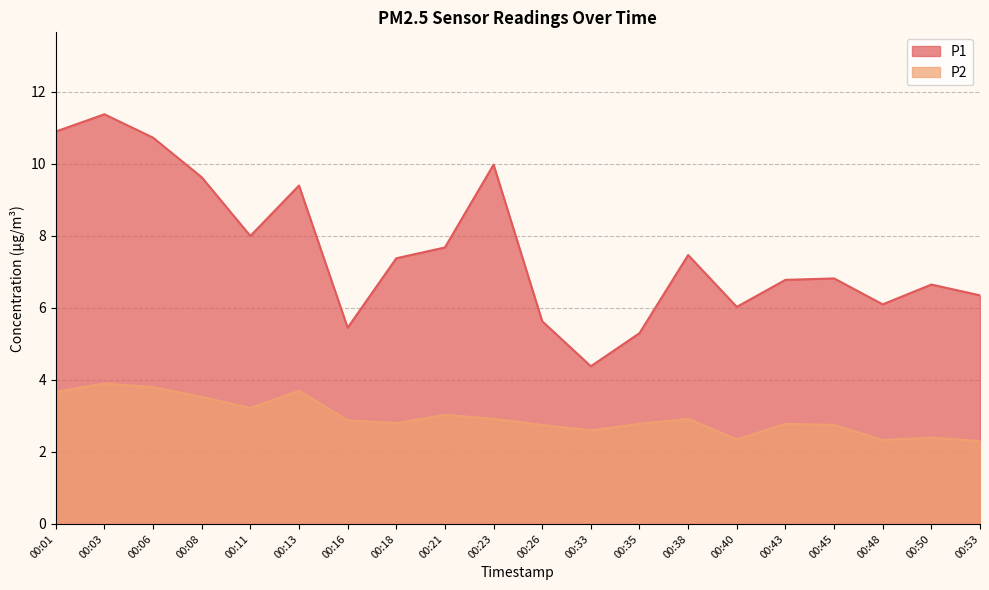

At which category does P1 reach its first local valley?

00:11